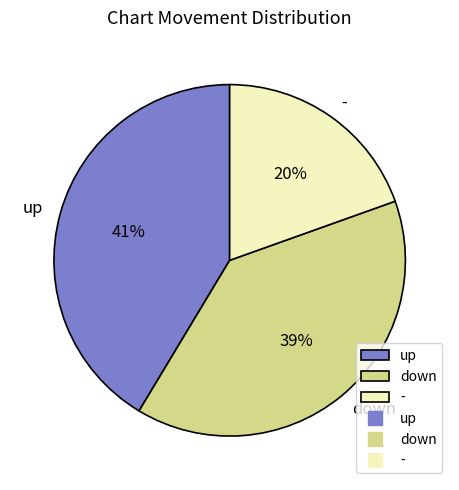

Do up and down together represent more than half of the pie?

Yes